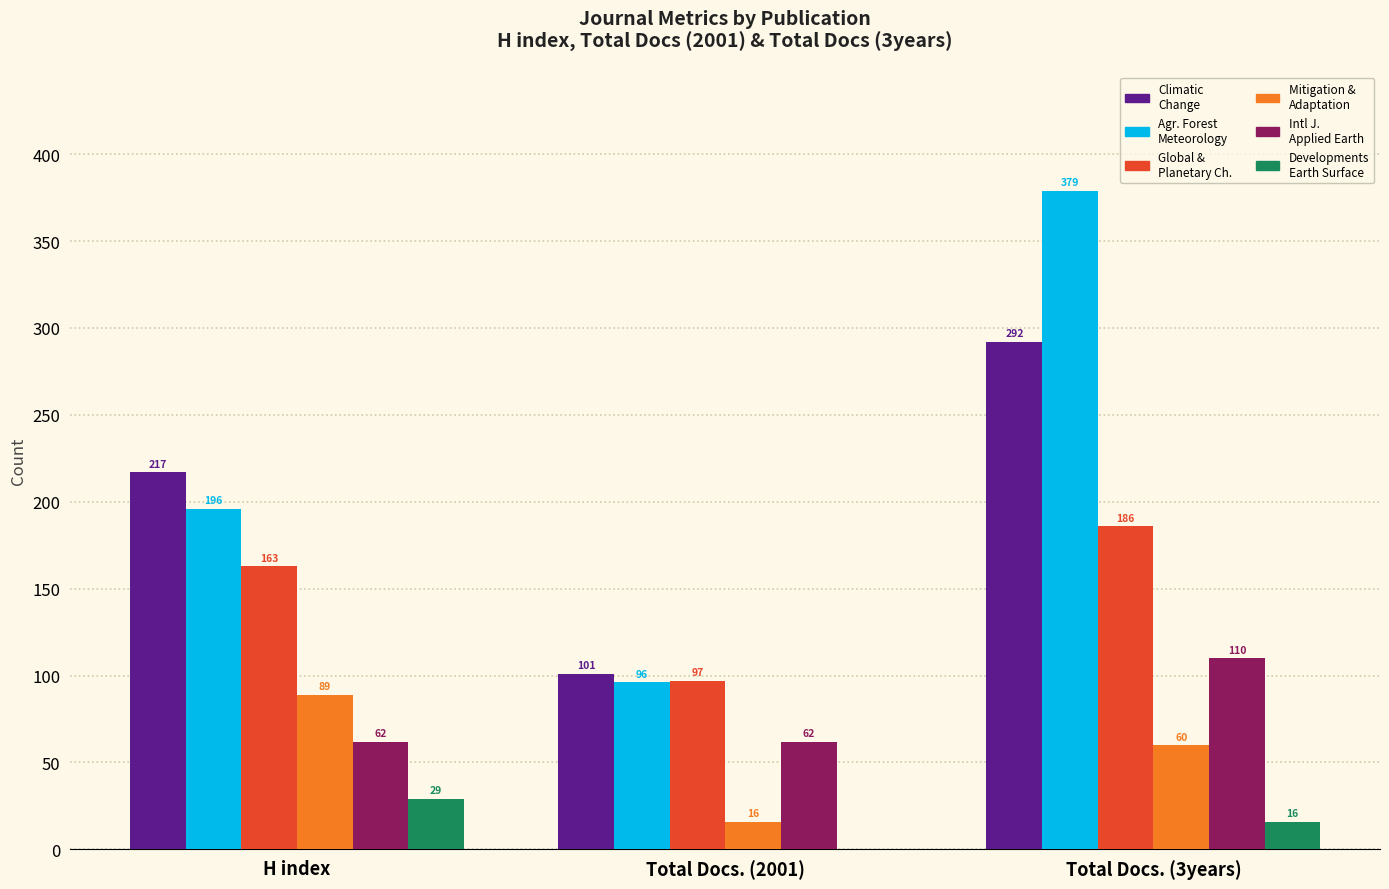

What is the total value across all series at Total Docs. (3years)?

1043